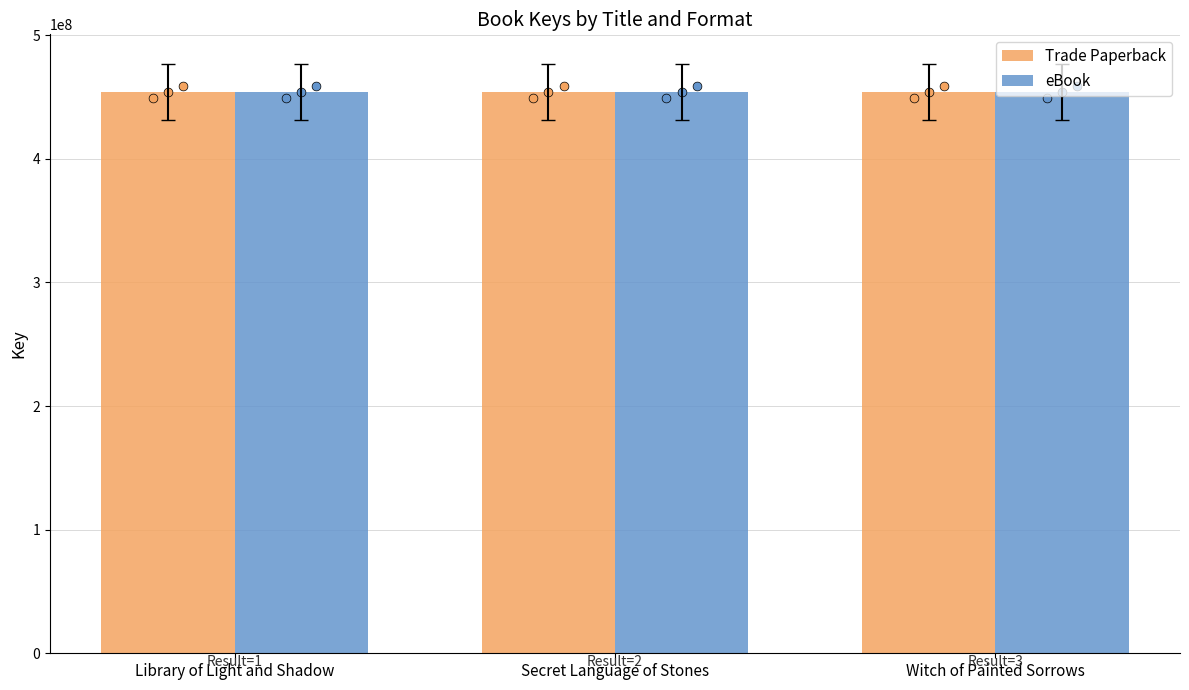

Which series has the widest spread of Y values?

Trade Paperback